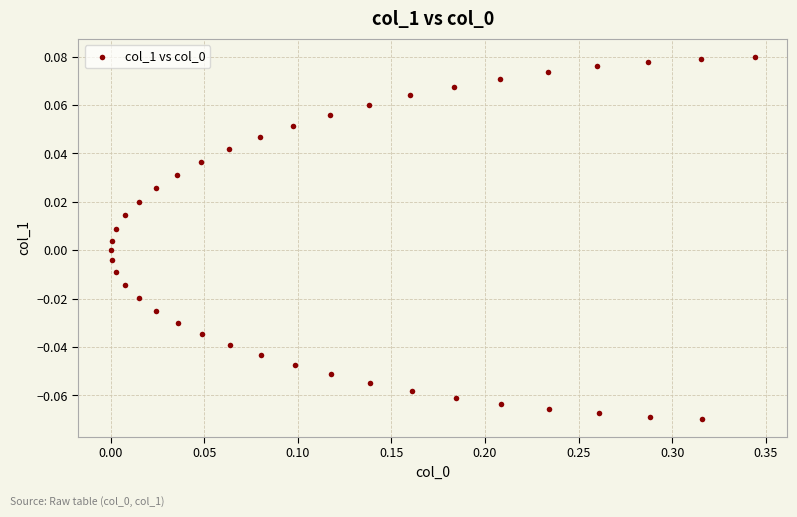

What is the range of X values (max minus min)?

0.3